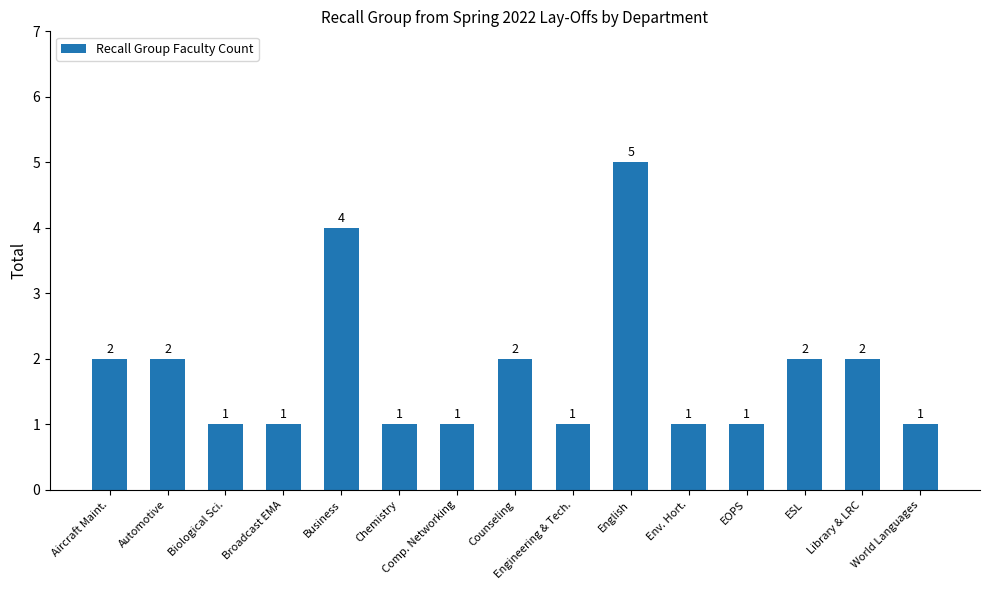

What is the change in value from Chemistry to English?

+4